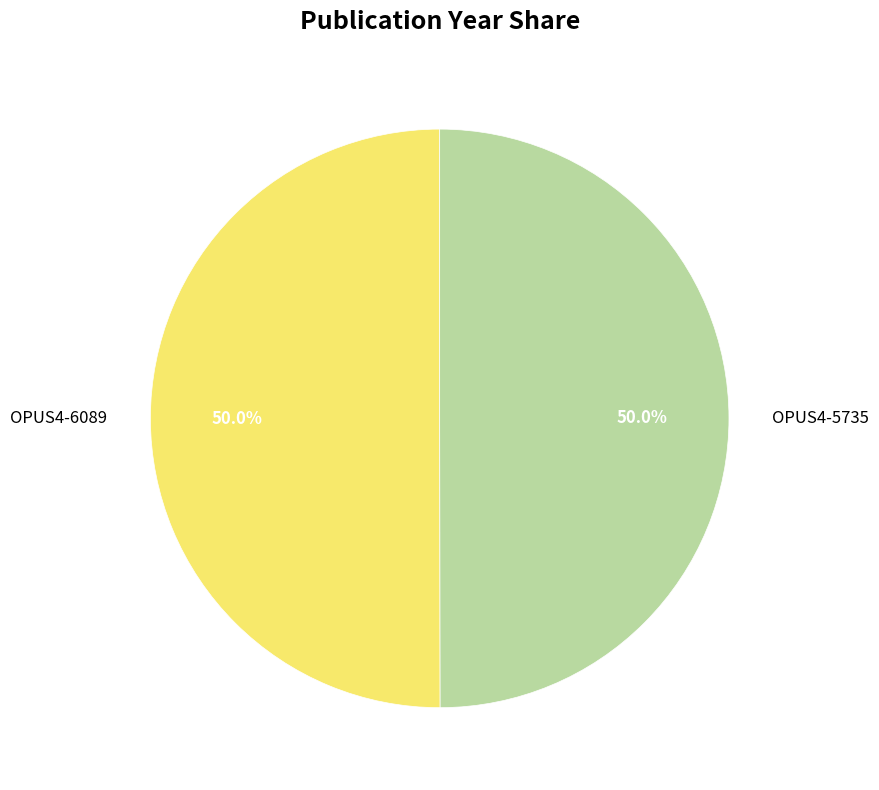

What percentage is NOT represented by OPUS4-6089?

50.0%